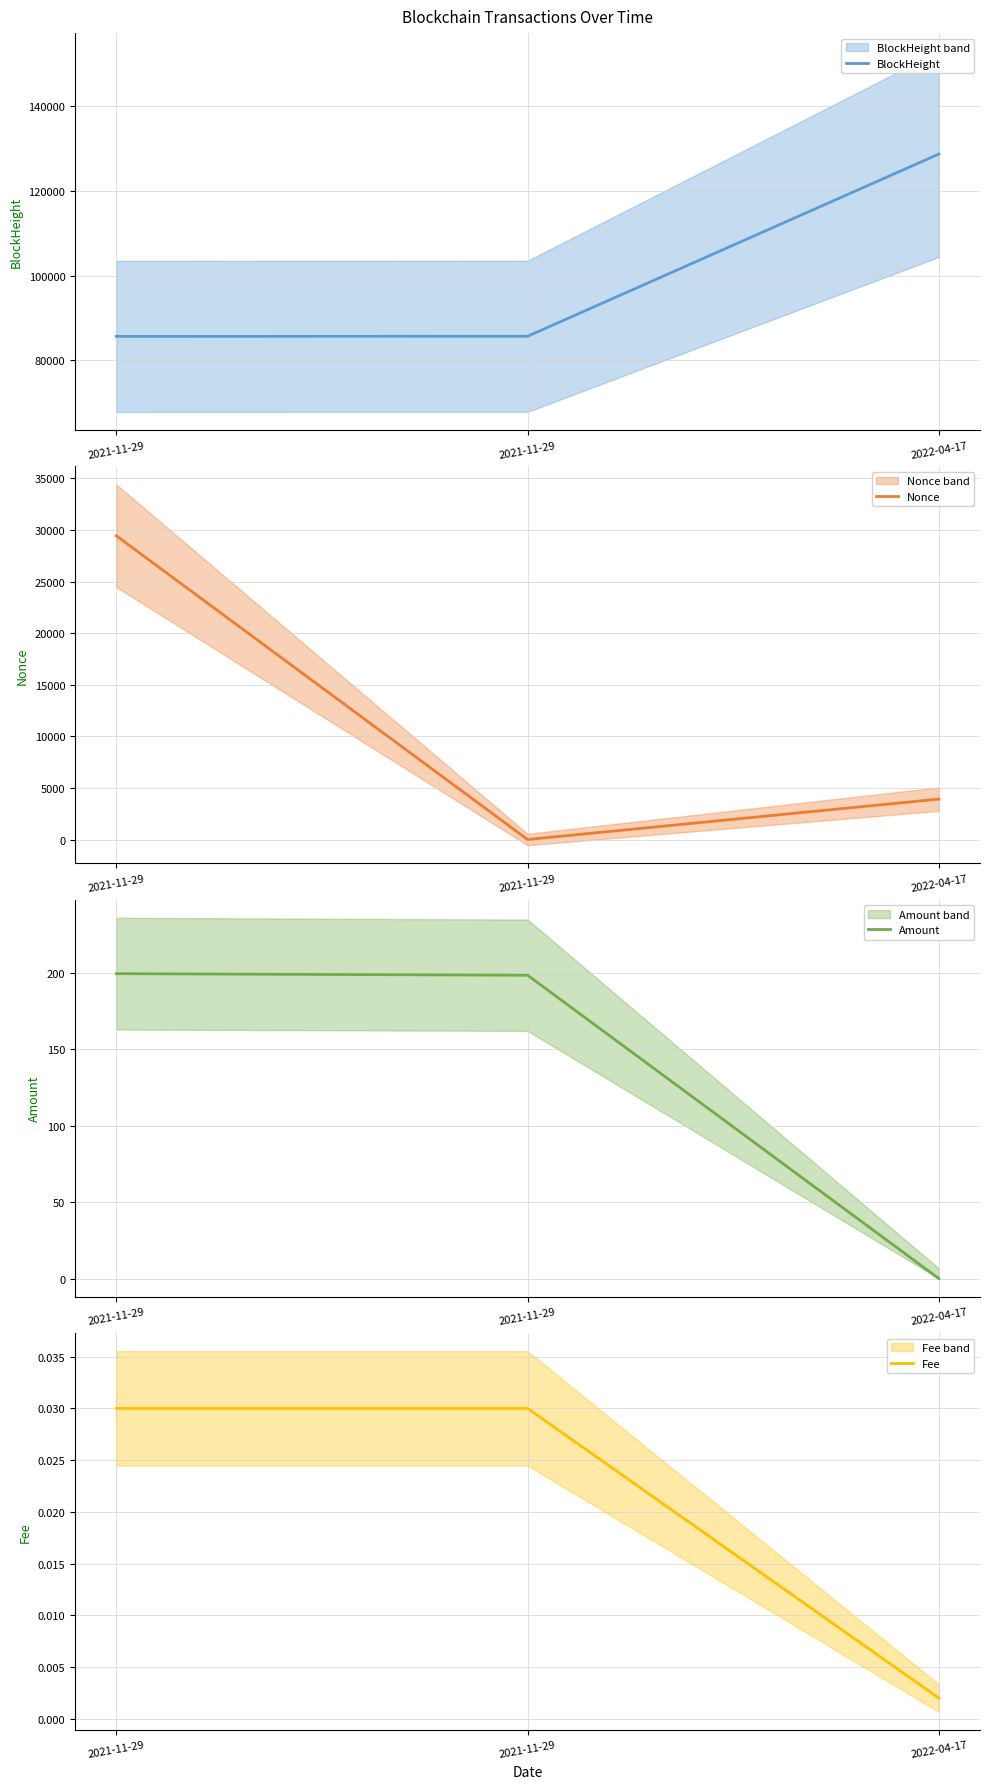

List the series in order of their peak value, lowest first.

Fee, Amount, Nonce, BlockHeight